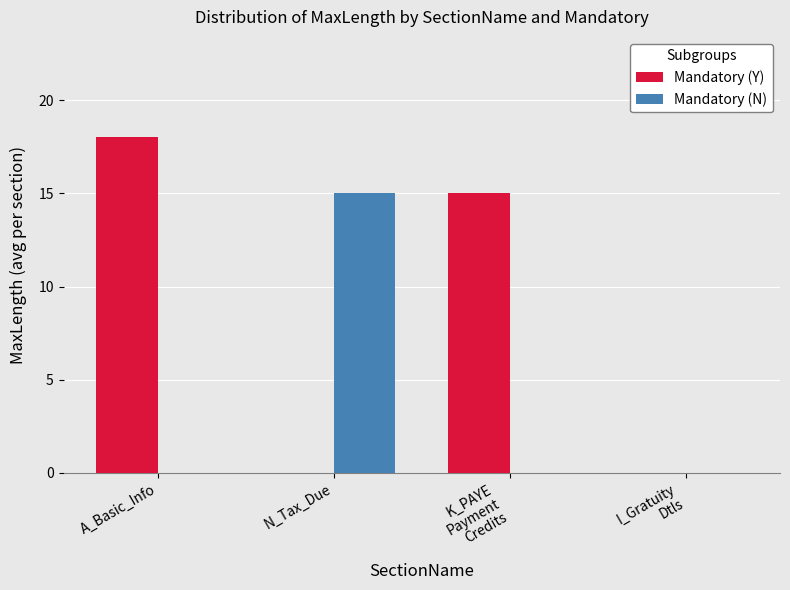

What are all the series names shown in the legend?

Mandatory (Y), Mandatory (N)